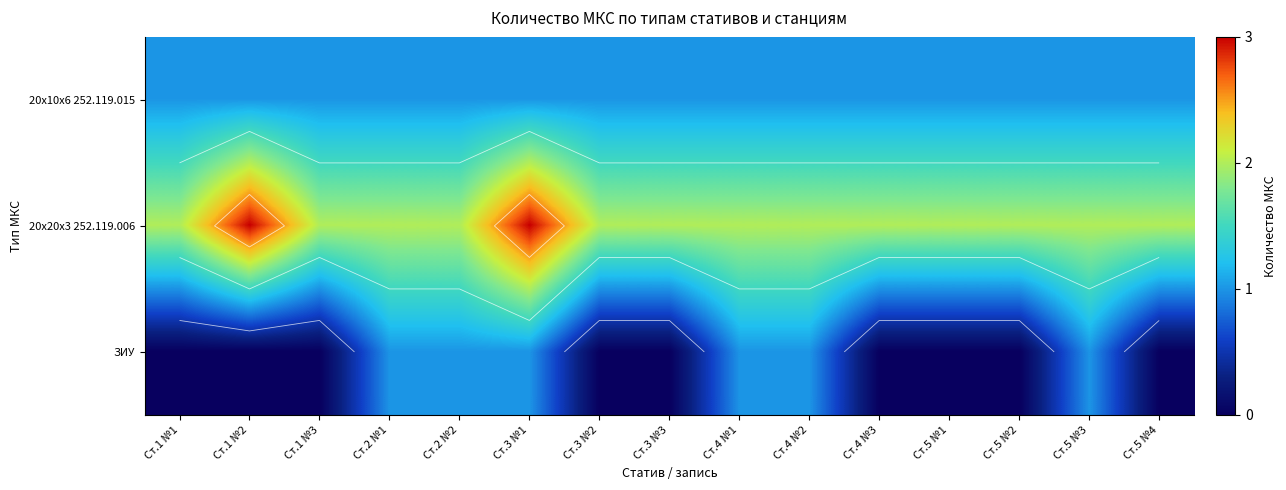

True or false: 20x10x6 252.119.015 has a value of 2 at Ст.5 №3.

False